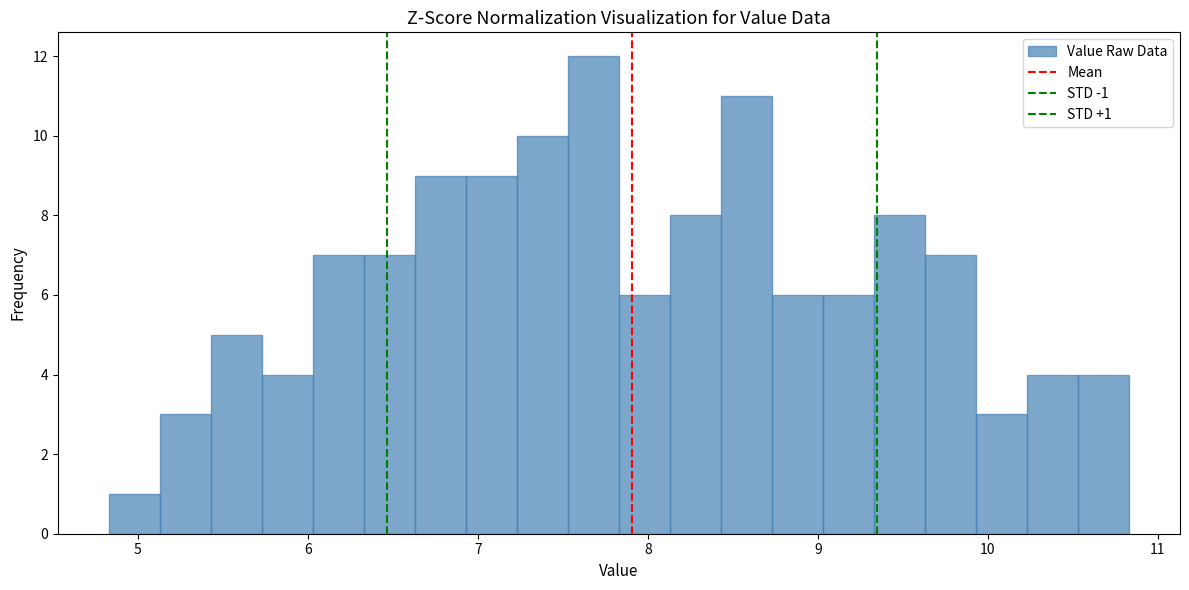

Around what value on the x-axis is the tallest bar? Give the approximate position of its centre, as read against the axis.

7.7